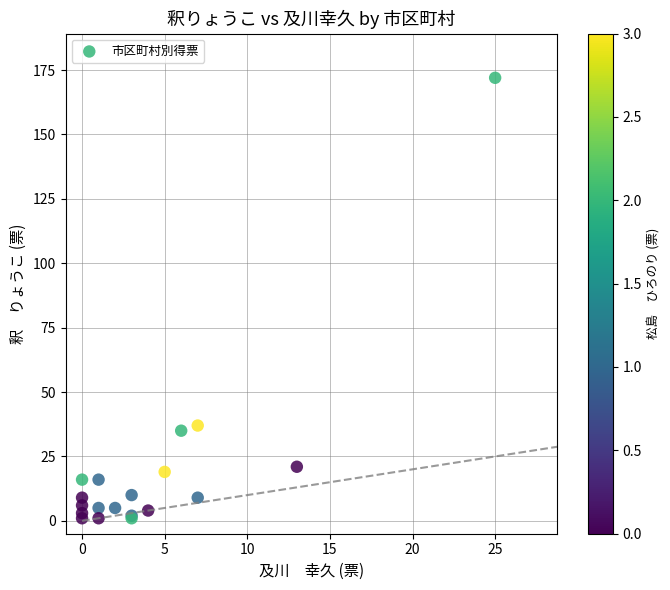

What Y value in the scatter plot is closest to 86?

37